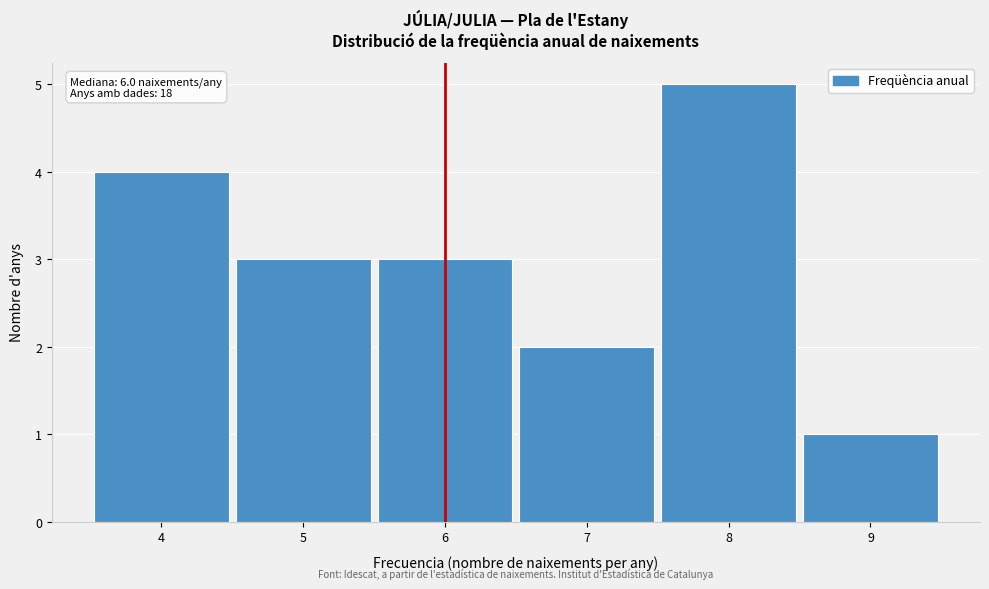

Which range on the x-axis has the tallest bar?

7.5 to 8.5